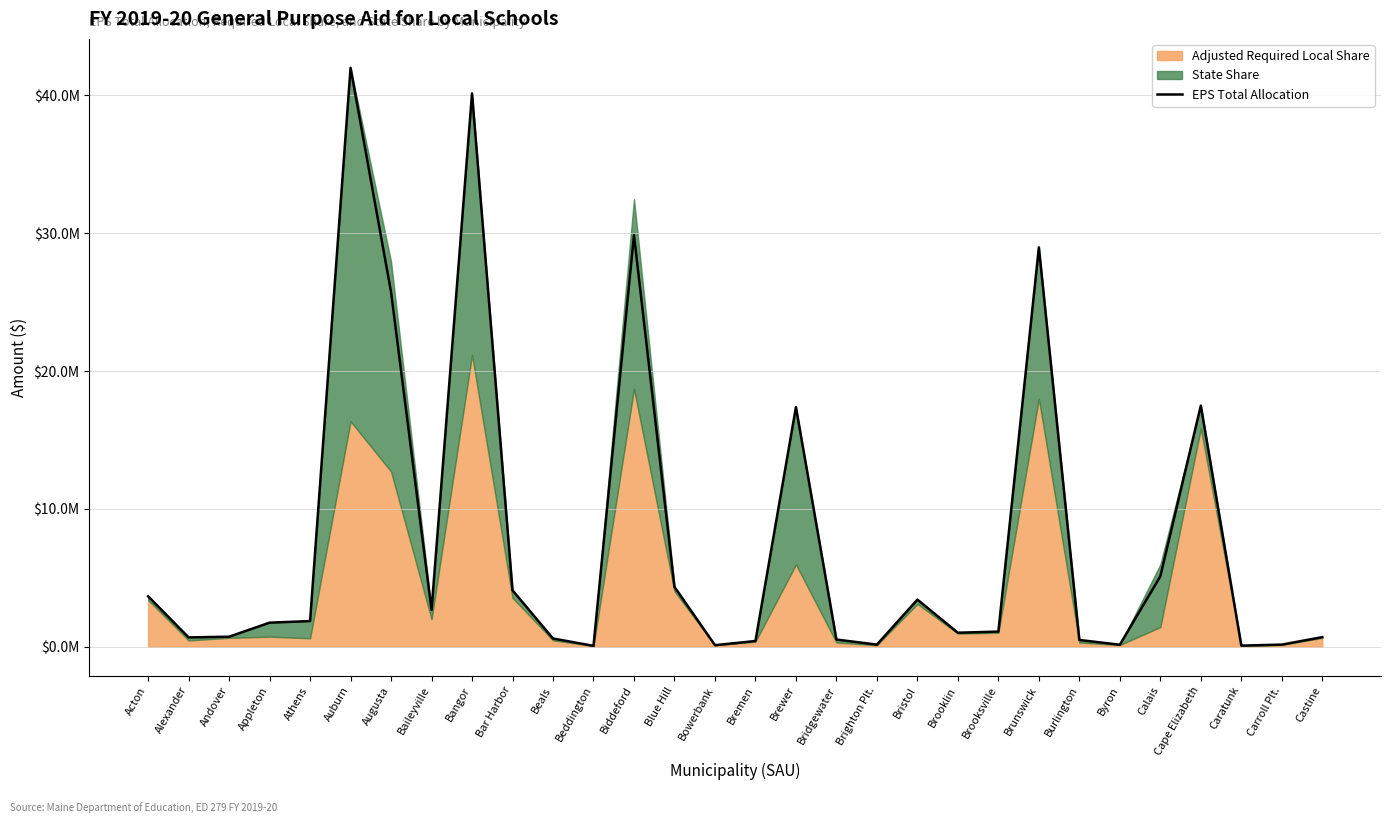

How many interior local valleys (lower than both neighbors) does the data have?

8